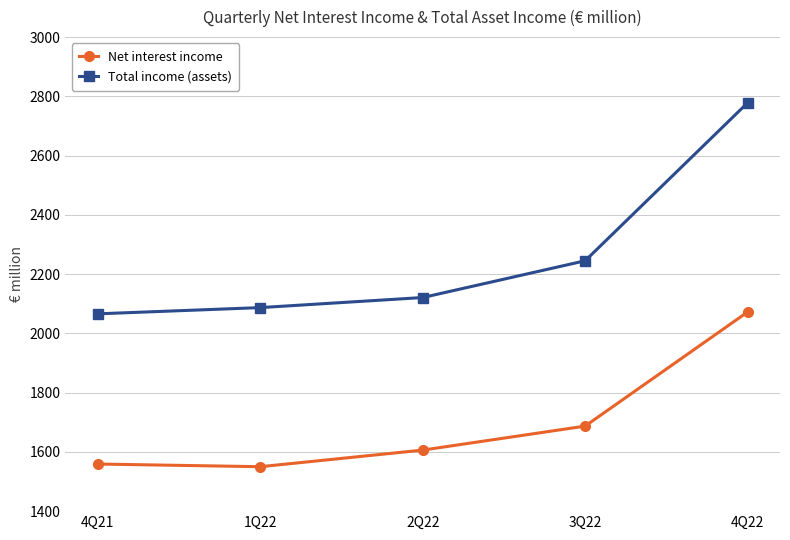

At which category is the sum across all series the highest?

4Q22